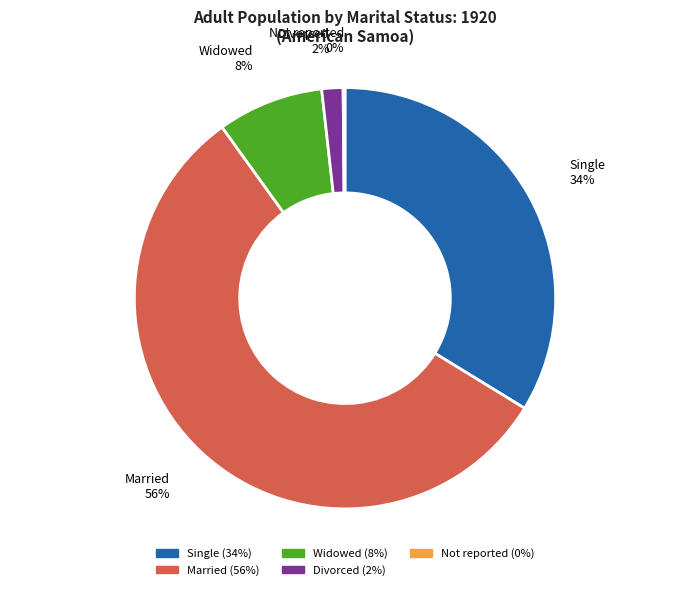

What is the largest slice in the pie chart?

Married